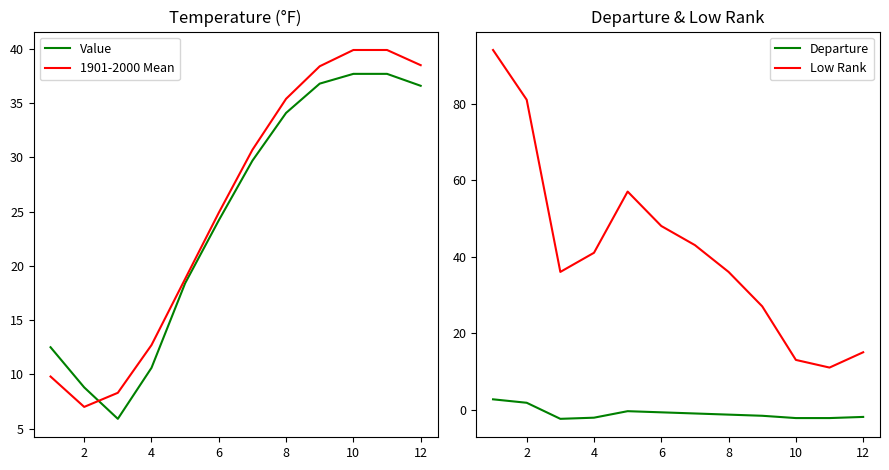

Is it true that Low Rank equals 70.4 at 6?

False